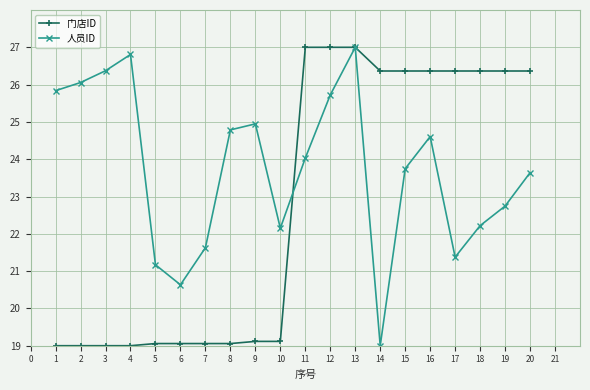

At which category is the sum across all series the highest?

13